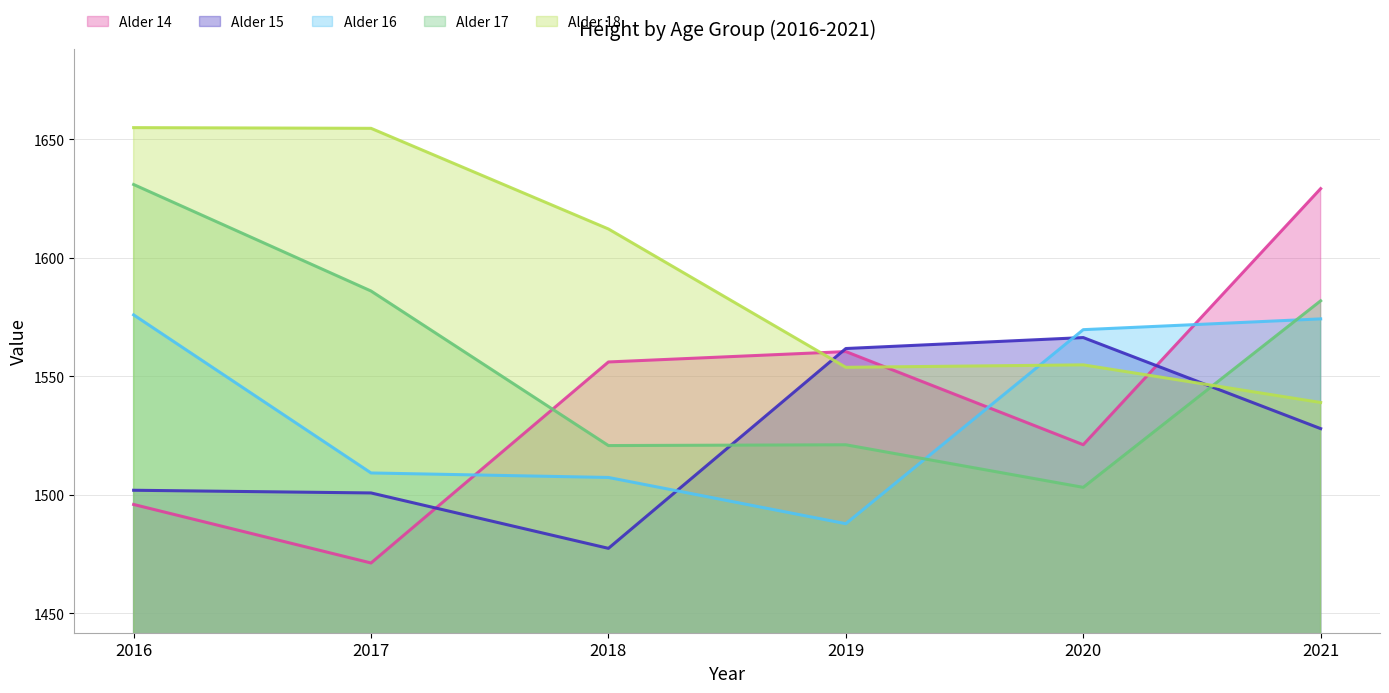

Between 2021 and 2018, which is larger?

2021